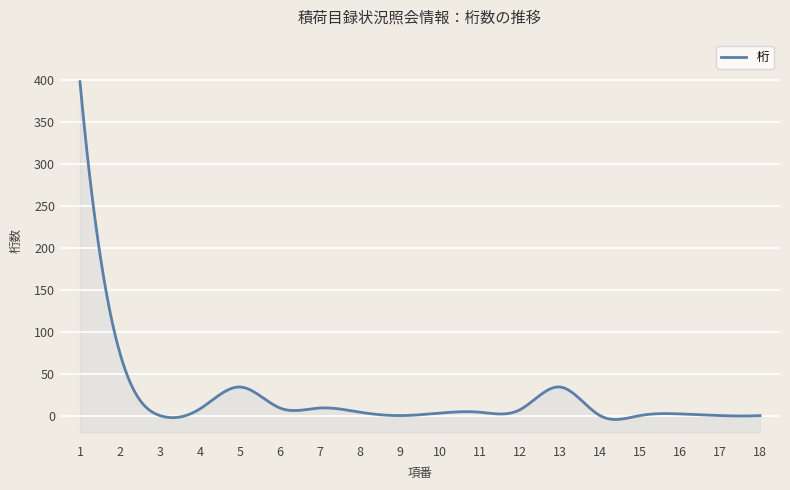

How many lines are shown in the chart?

1